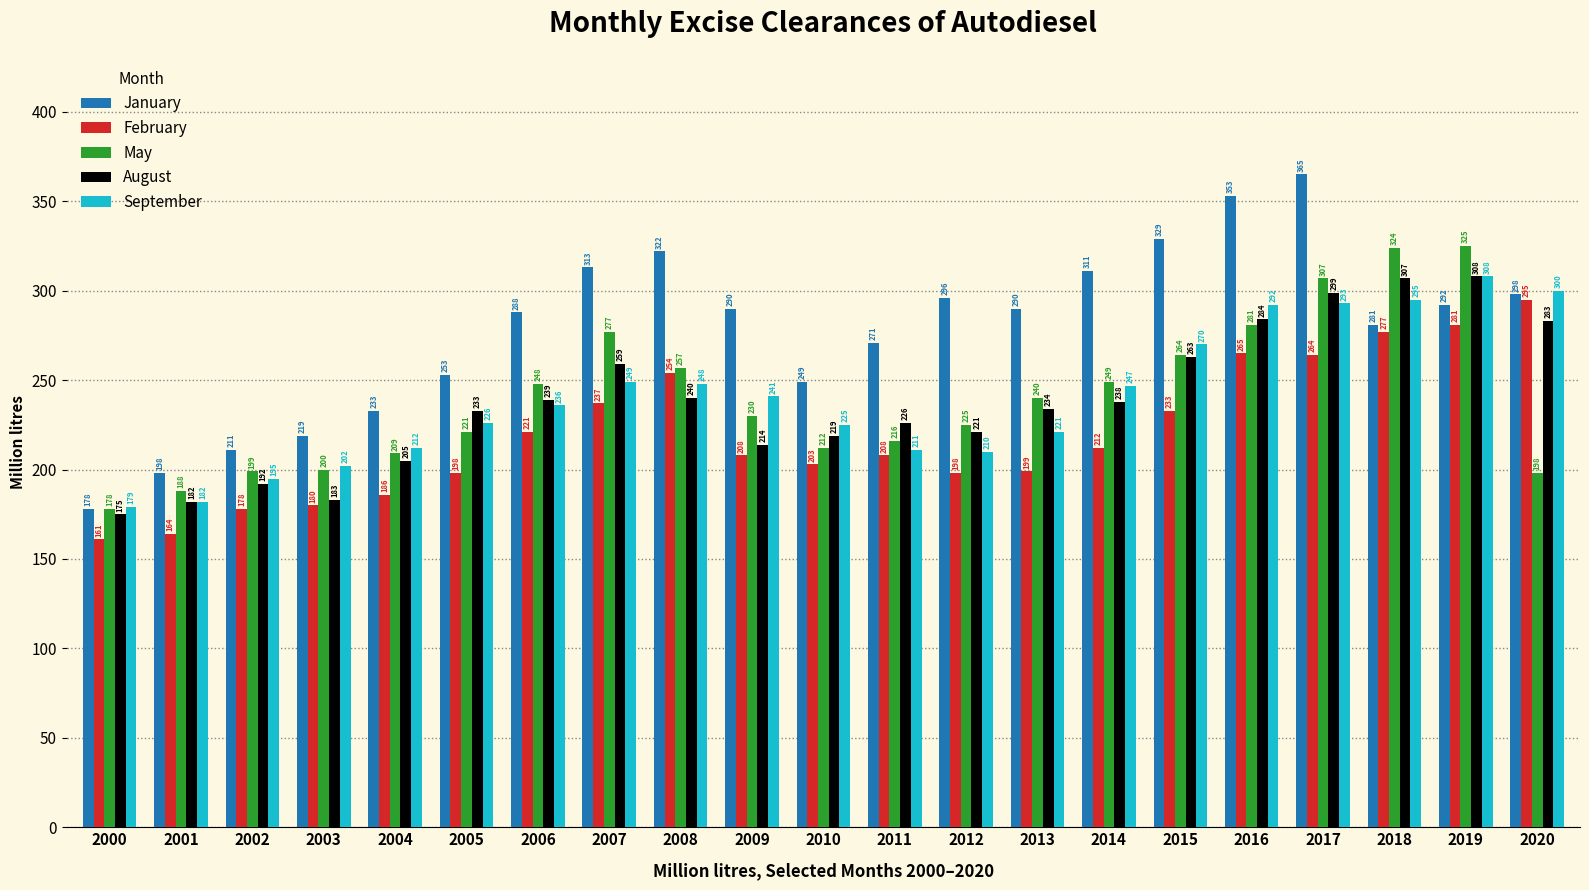

True or false: September has a value of 485 at 2017.

False